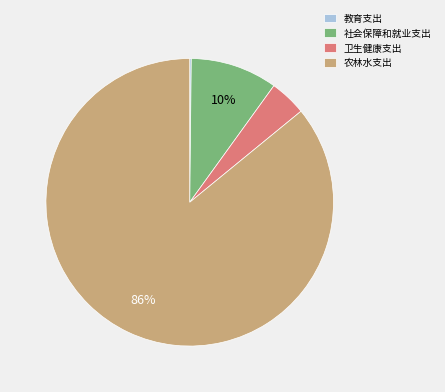

To the nearest percent, what is the combined percentage of 农林水支出 and 社会保障和就业支出?

96%